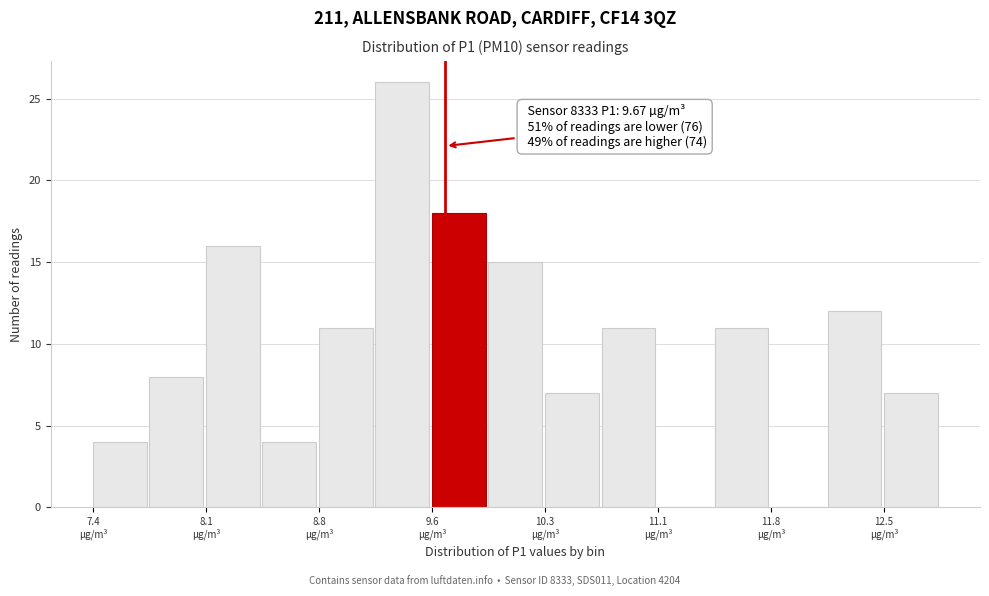

Read against the x-axis, roughly where is the centre of the tallest bar?

9.4